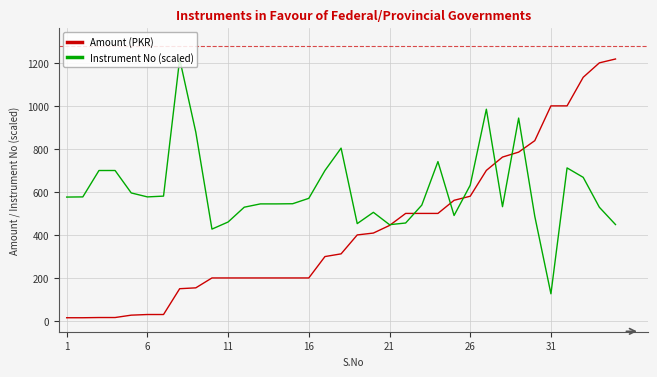

Rank the series by their average value, from highest to lowest.

Instrument No (scaled), Amount (PKR)